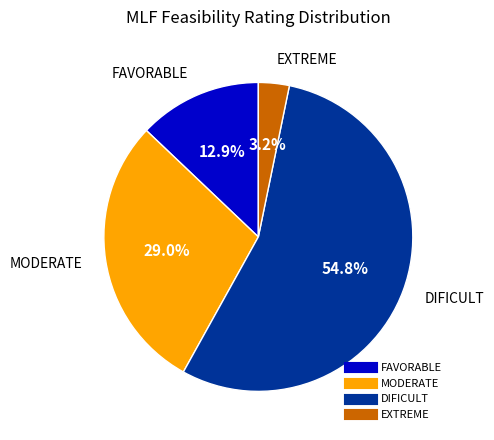

Does any single category account for the majority?

Yes